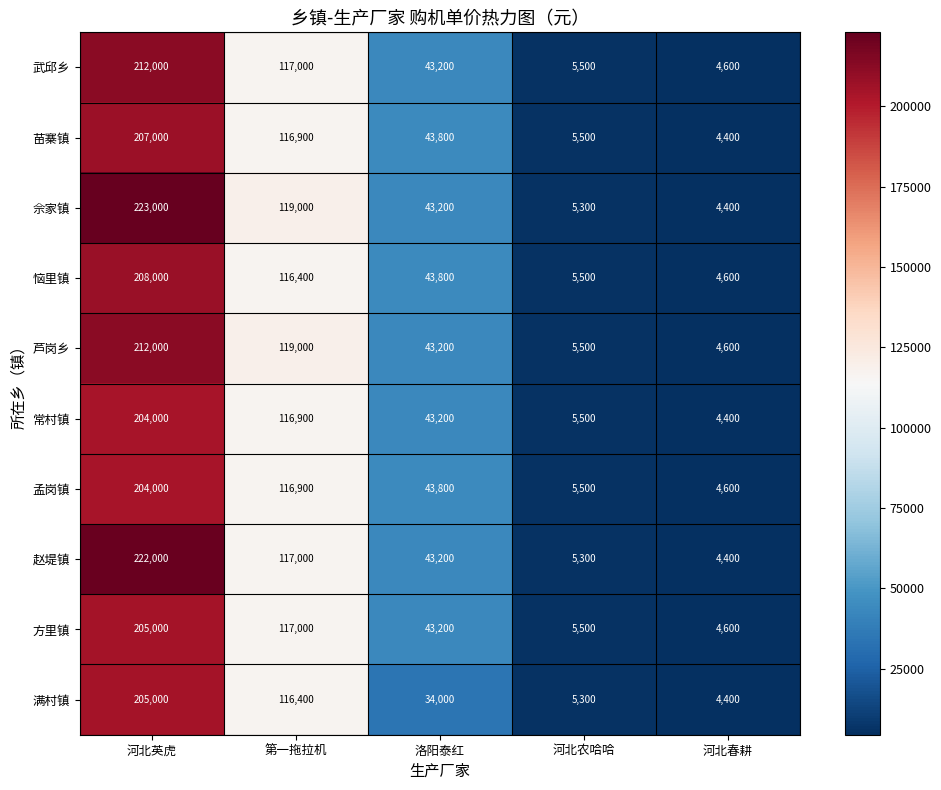

Count the number of categories in the chart.

5